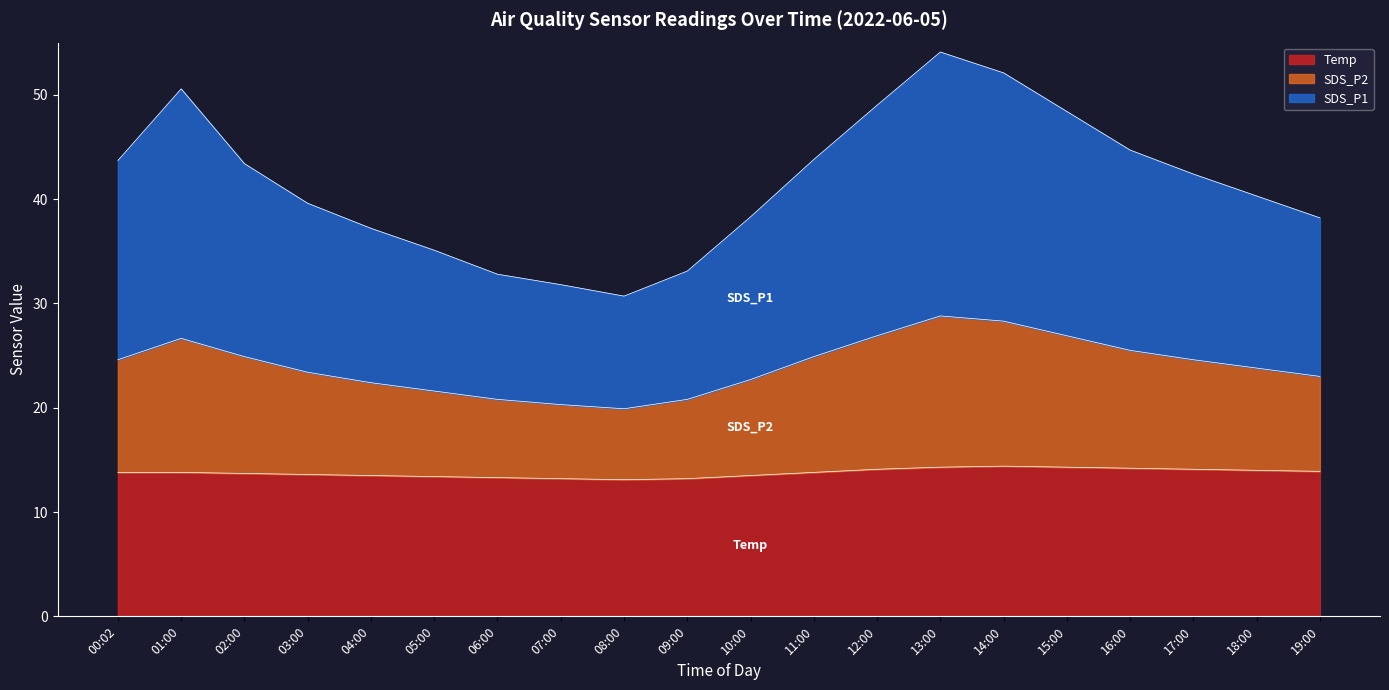

How many lines are shown in the chart?

3